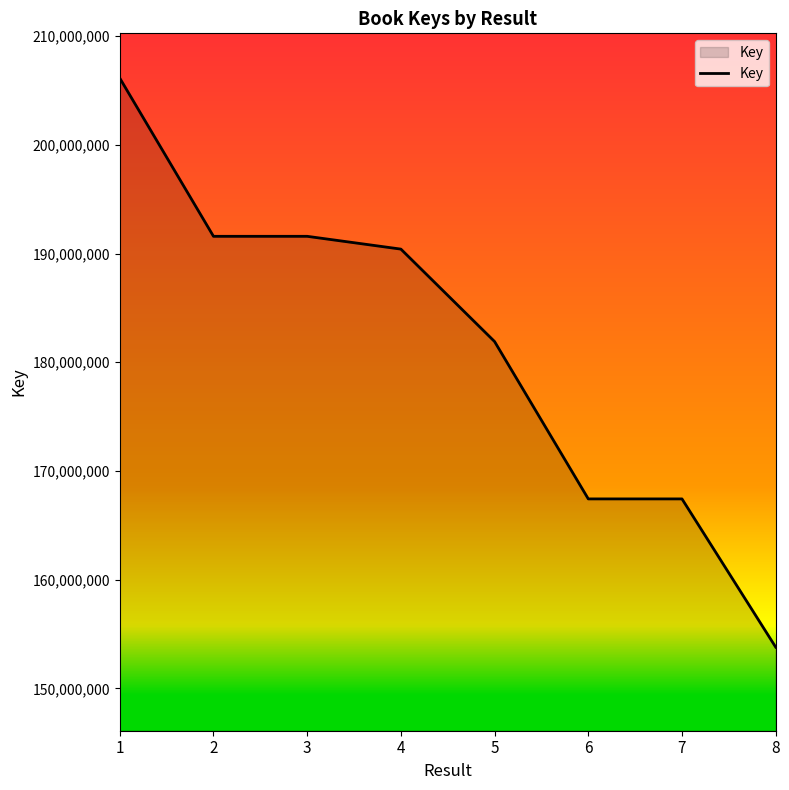

What is the sum of all values?

1450251900